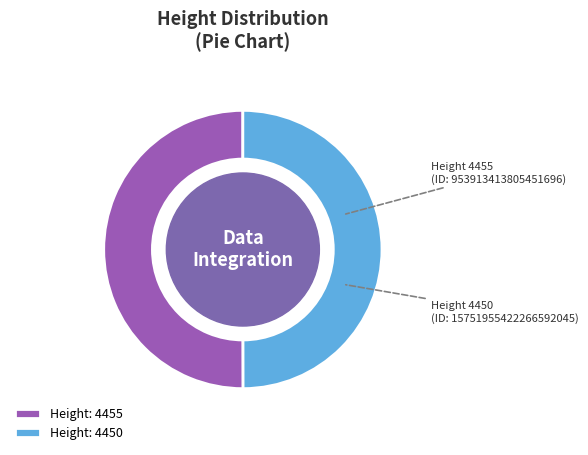

Approximately how many times larger is the value at Height: 4455 compared to Height: 4450?

1.0